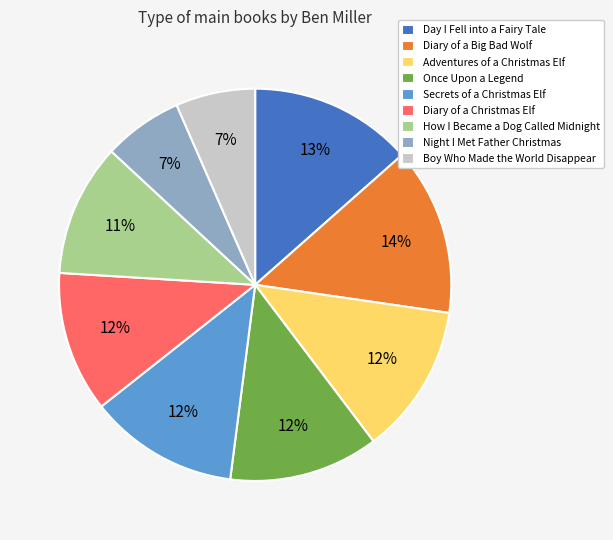

To the nearest percent, what percentage of the pie is How I Became a Dog Called Midnight?

11%